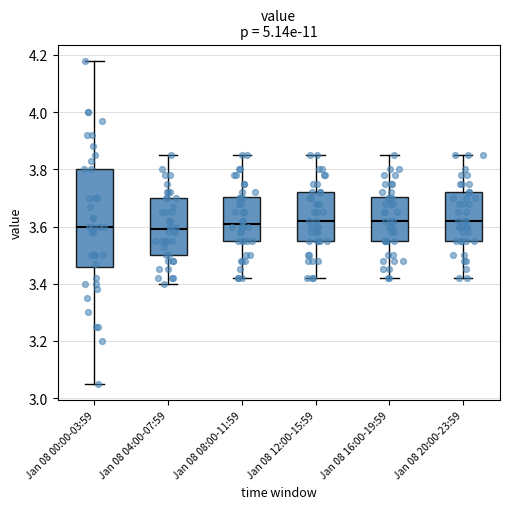

Which box is the tallest, from its lower edge to its upper edge?

Jan 08 00:00-03:59